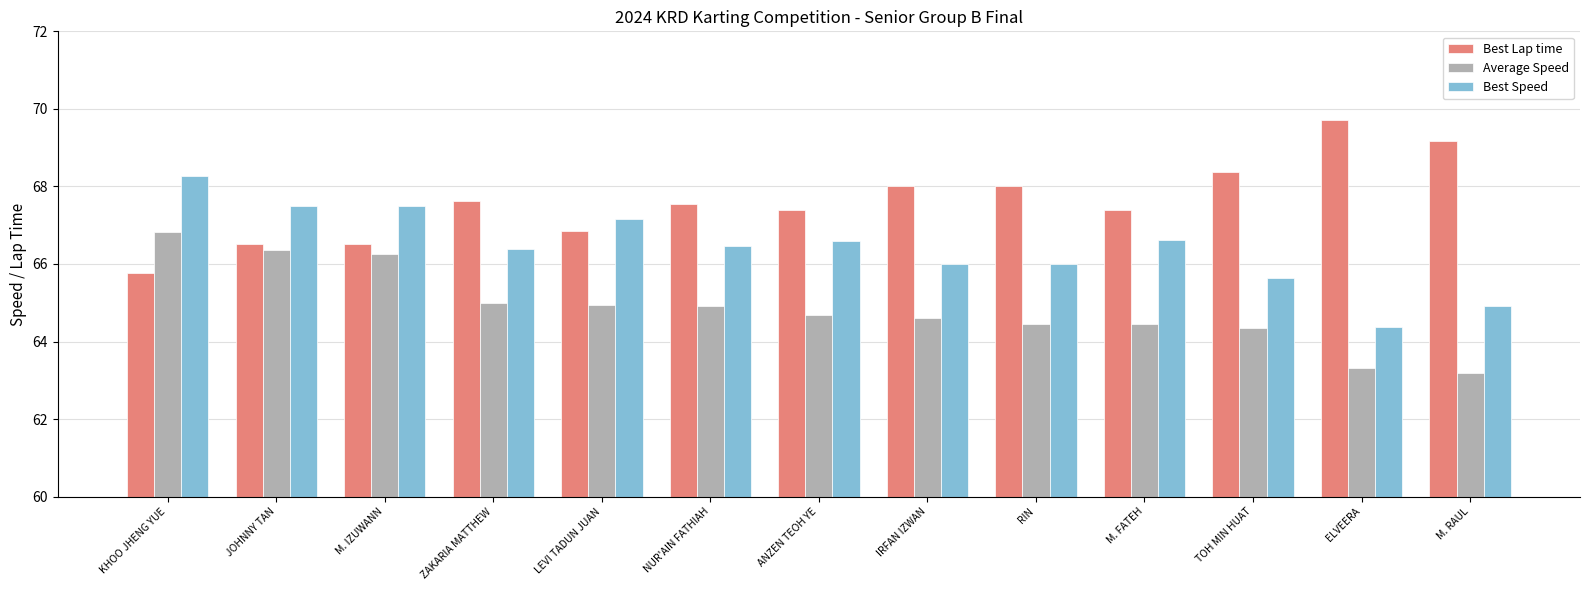

What is the average value of the Best Lap time series?

67.6